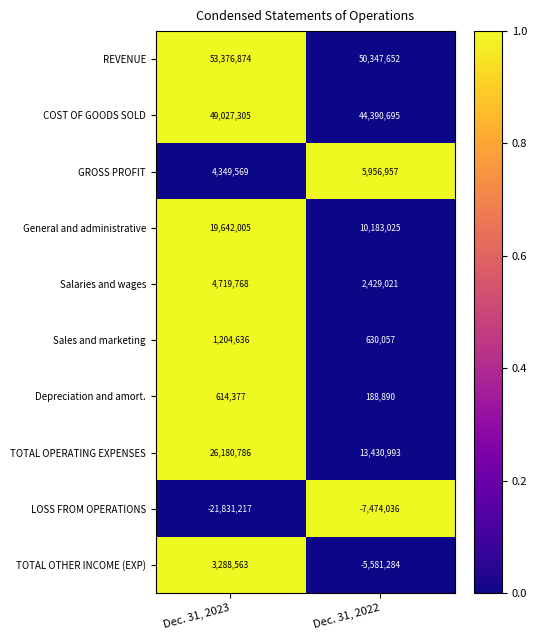

List the series in order of their peak value, highest first.

REVENUE, COST OF GOODS SOLD, TOTAL OPERATING EXPENSES, General and administrative, GROSS PROFIT, Salaries and wages, TOTAL OTHER INCOME (EXP), Sales and marketing, Depreciation and amort., LOSS FROM OPERATIONS